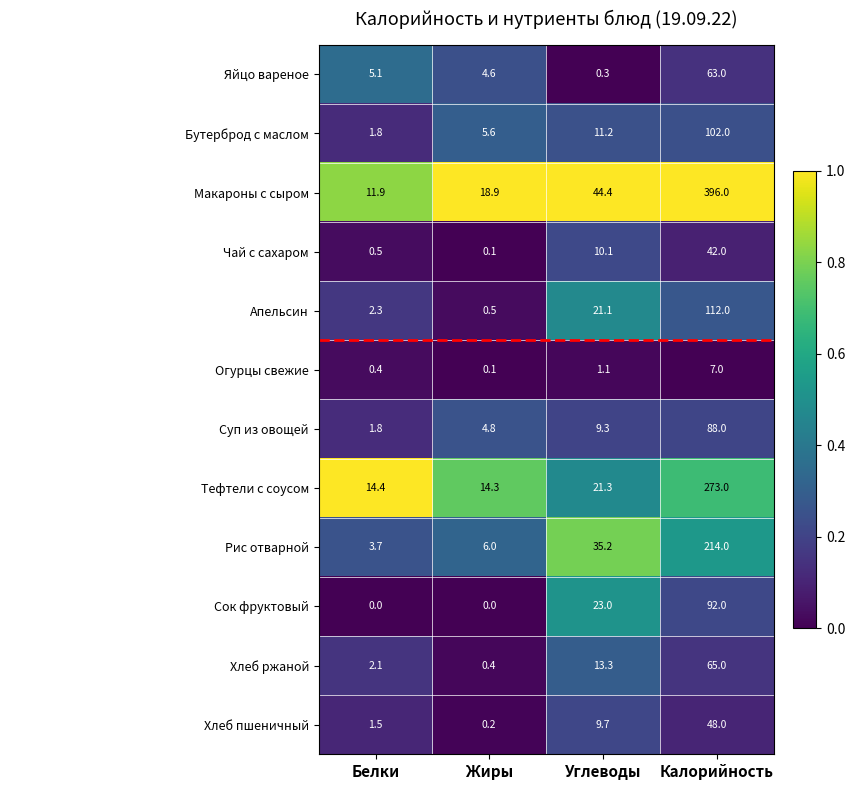

True or false: Макароны с сыром has a value of 140.9 at Калорийность.

False